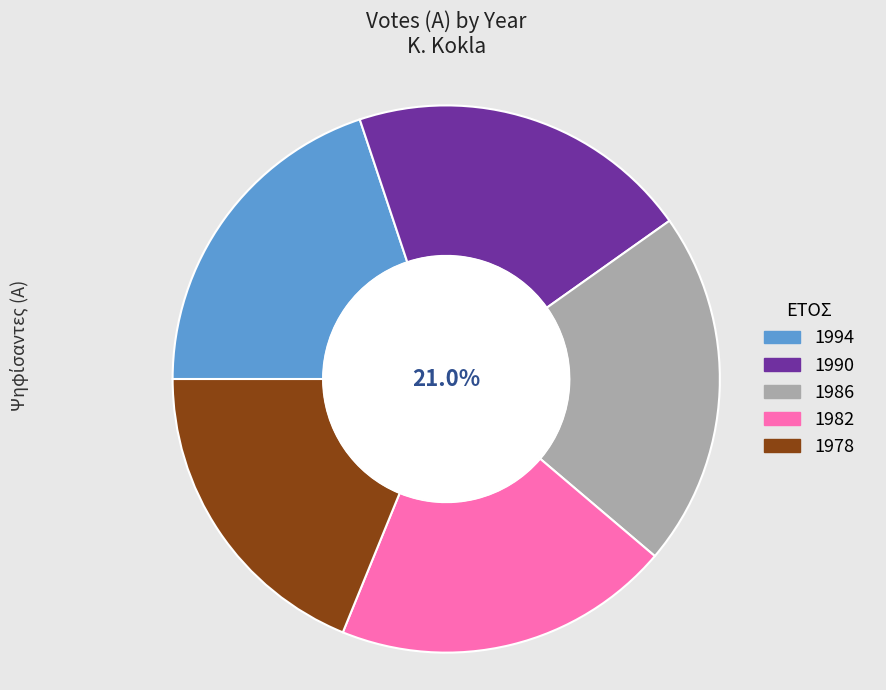

Count the number of slices in the pie.

5